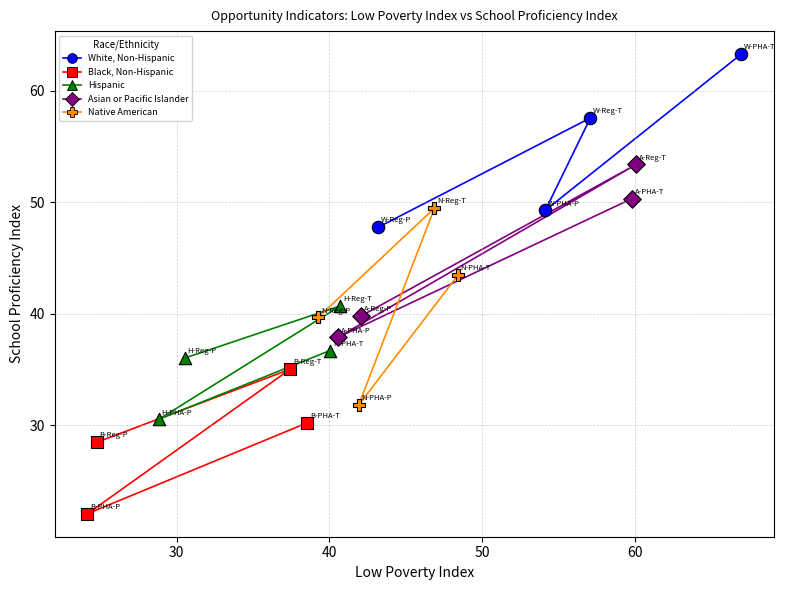

Which series contains the lowest Y value?

Black, Non-Hispanic